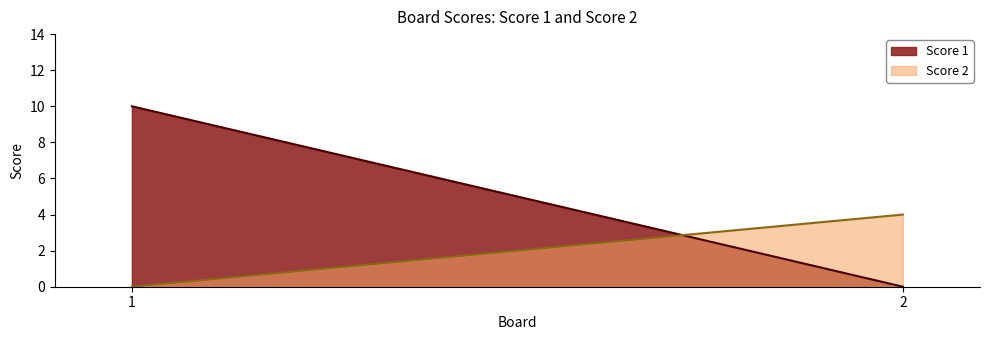

What is the average value of the Score 1 series?

5